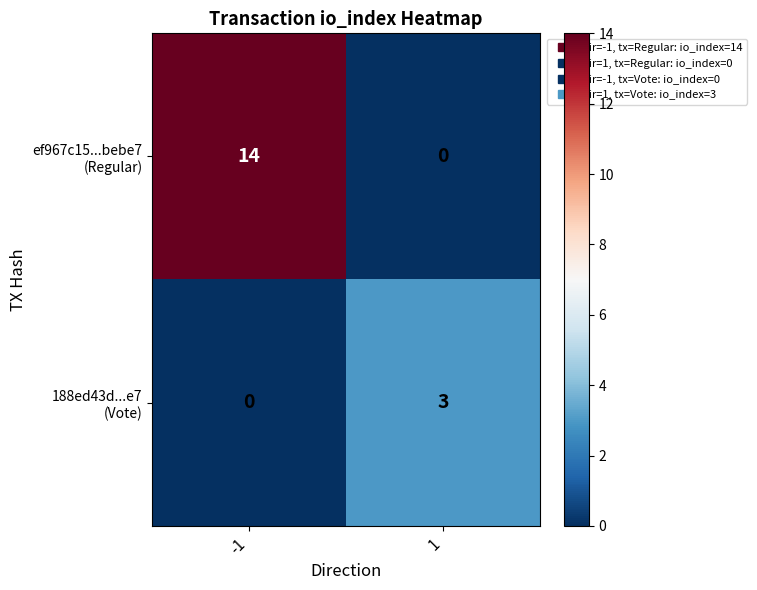

What is the spread (max minus min) of values at 1?

3